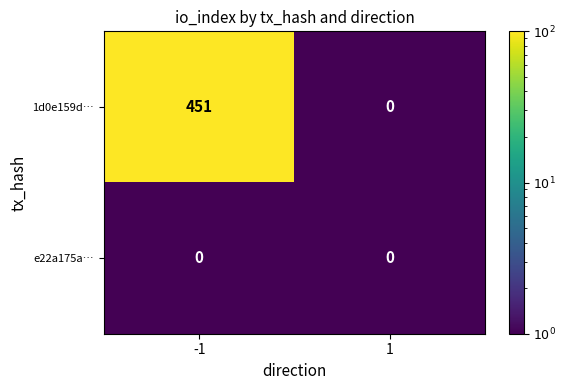

Reading left to right, what are all the values shown in this chart?

1d0e159d…: -1=451	1=0
e22a175a…: -1=0	1=0